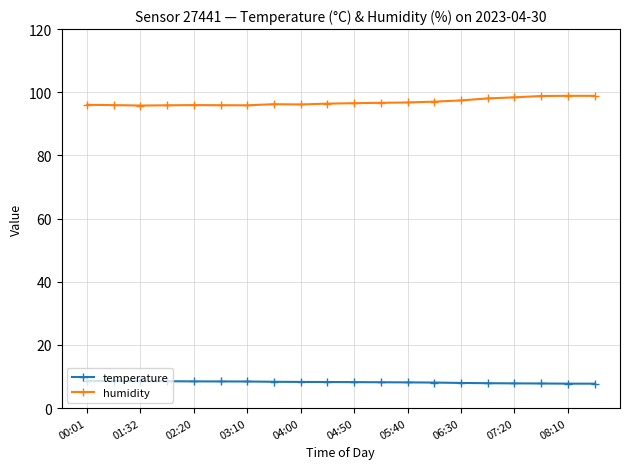

What is the value of the humidity point at the 7th from the left?

95.9